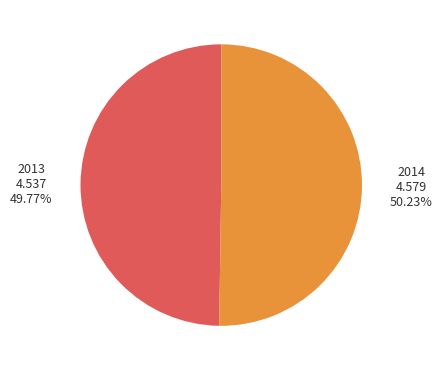

Is there any slice that represents more than half of the pie?

Yes